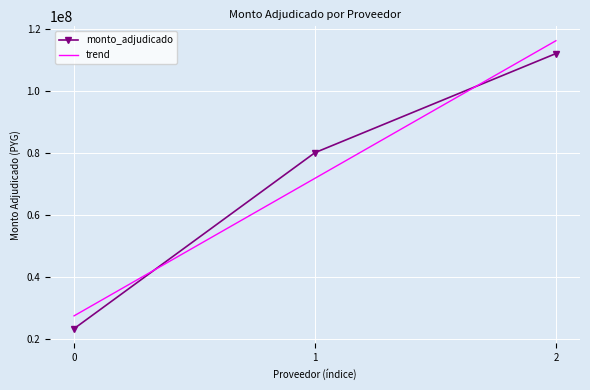

The value of monto_adjudicado at 0 is 7745655. True or false?

False